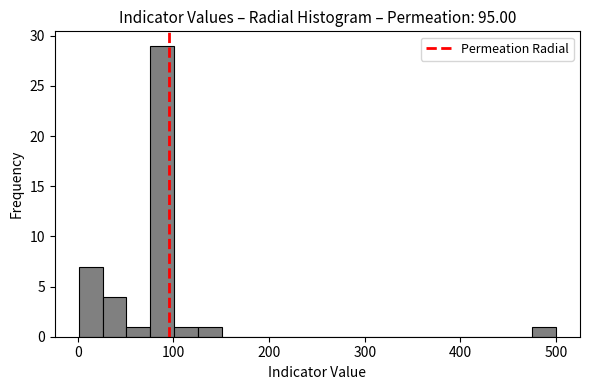

Read against the x-axis, roughly where is the centre of the tallest bar?

90